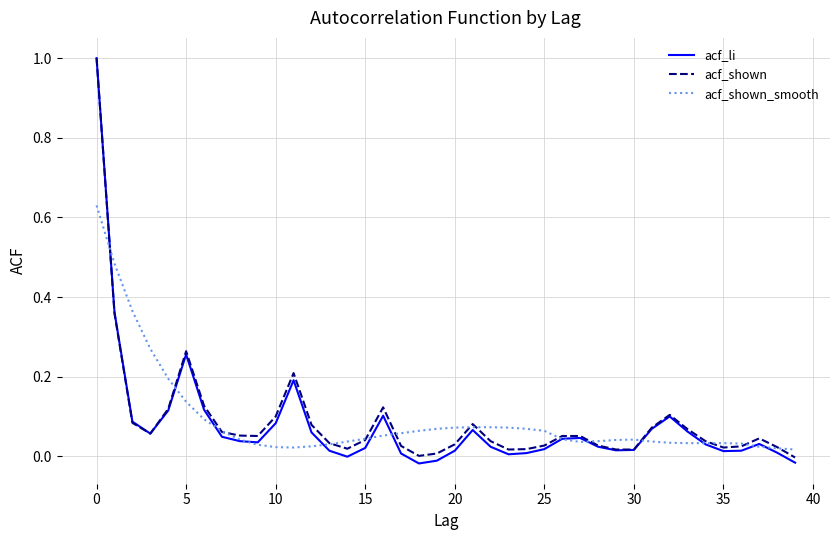

Which series has the widest spread of values?

acf_li